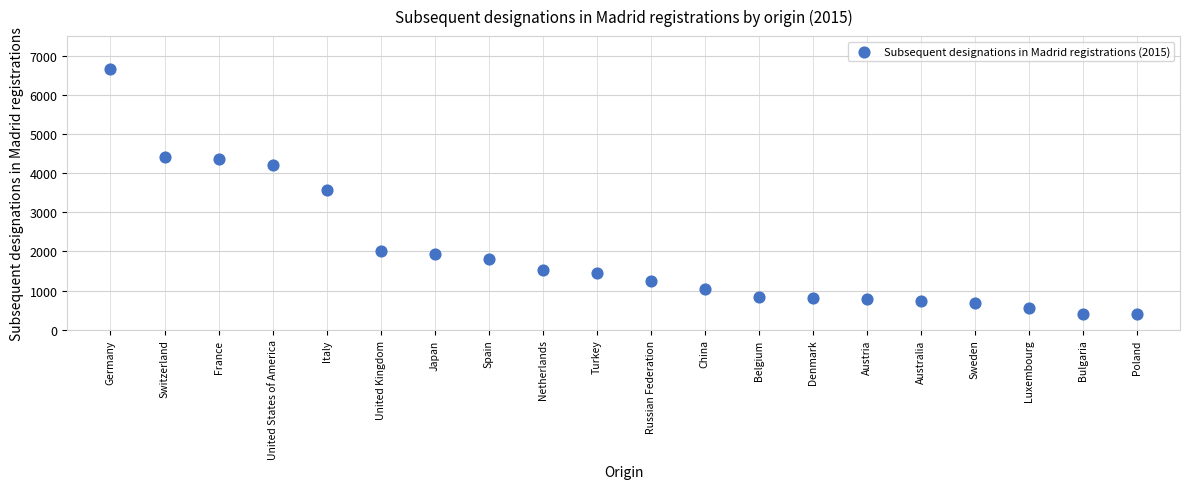

What is the range of Y values (max minus min)?

6259